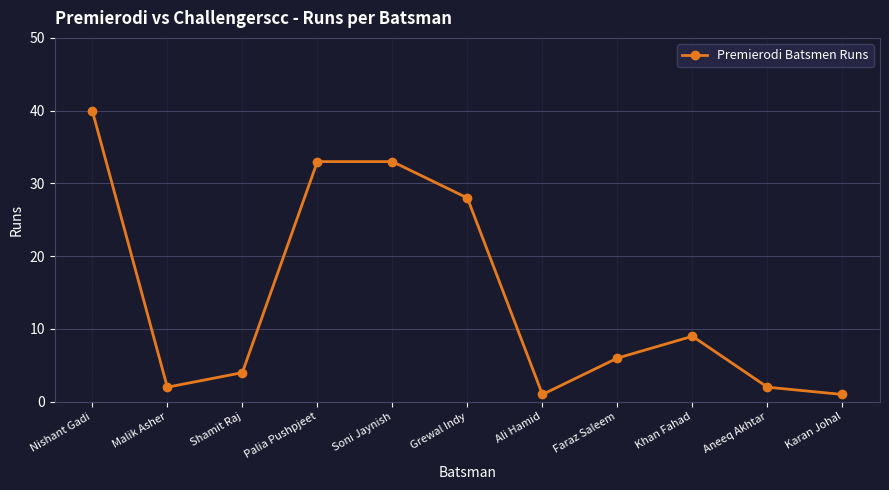

What is the ratio of the value at Palia Pushpjeet to the value at Khan Fahad?

3.7